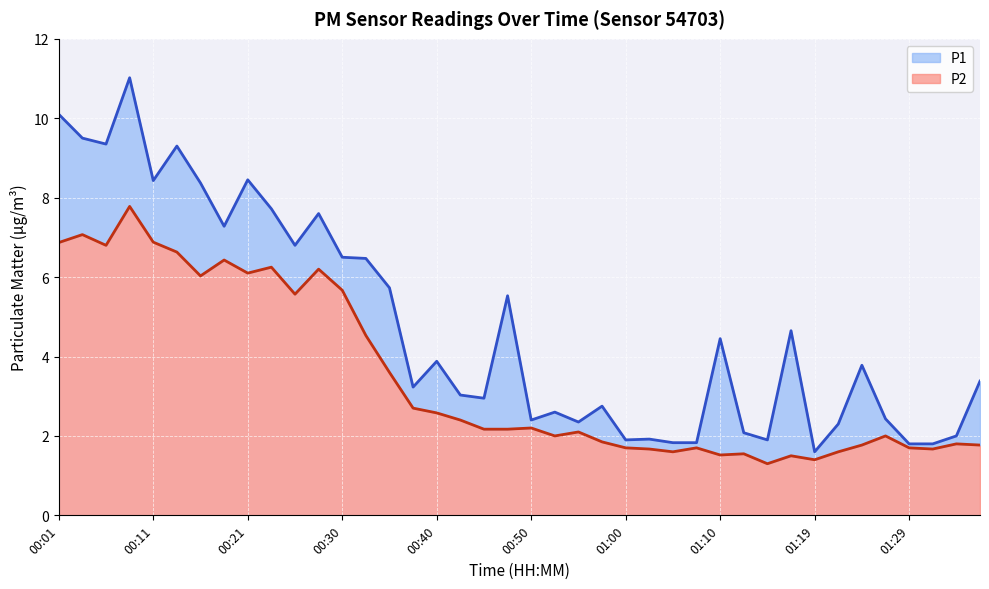

What is the difference between the highest and lowest values at 00:18?

0.9